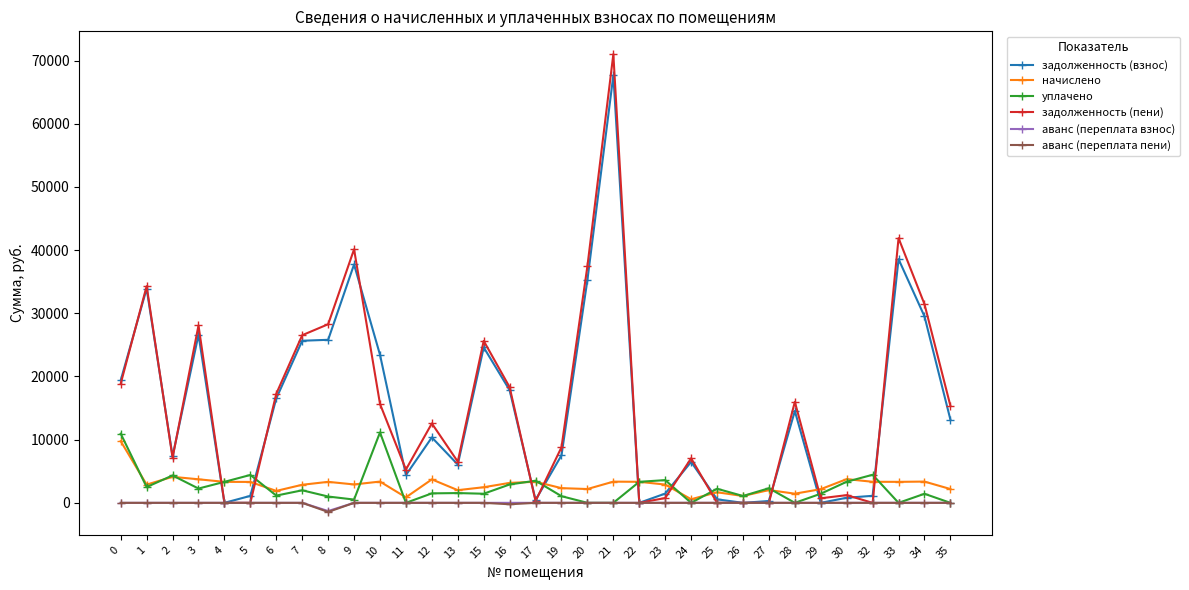

The value of начислено at 3 is 3727.6. True or false?

True